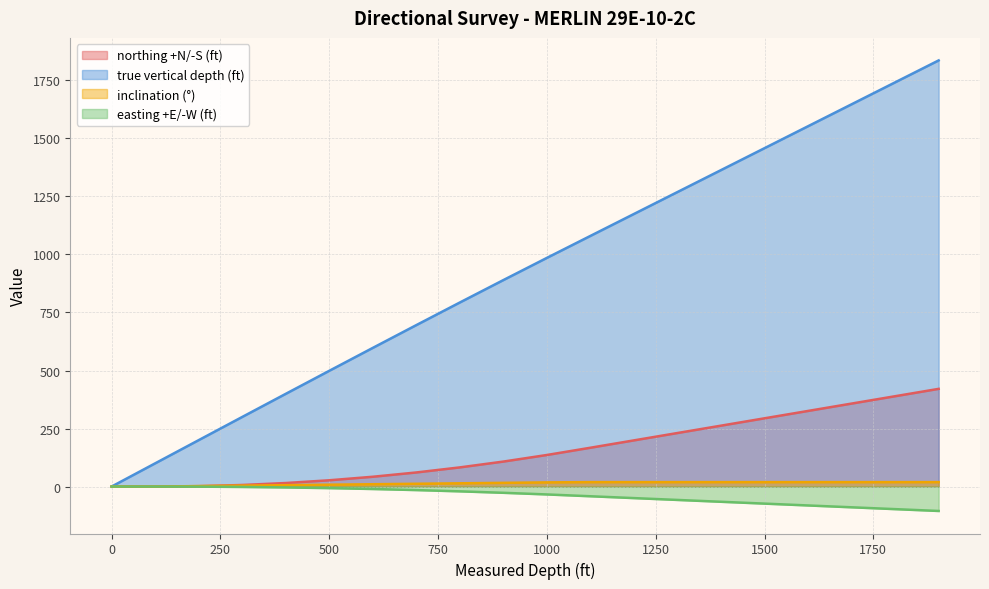

Is it true that easting +E/-W (ft) equals -10.6 at 600?

True